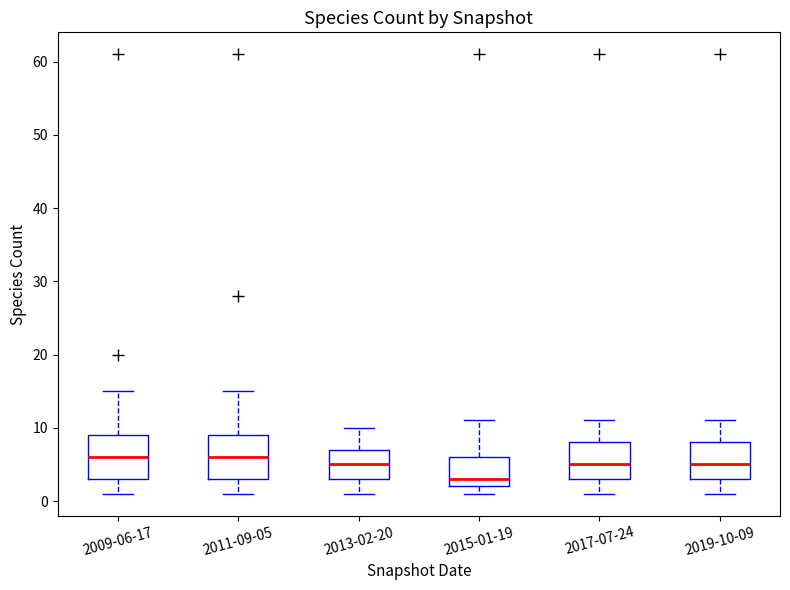

Reading left to right, transcribe this box plot: for each box, give where its median line is, the range the box spans, and where its two whiskers end, as read against the y-axis. The values are not printed on the chart, so give them approximately, as read against the axis.

2009-06-17: median 6, box 3 to 9, whiskers 1 to 15
2011-09-05: median 6, box 3 to 9, whiskers 1 to 15
2013-02-20: median 5, box 3 to 7, whiskers 1 to 10
2015-01-19: median 3, box 2 to 6, whiskers 1 to 11
2017-07-24: median 5, box 3 to 8, whiskers 1 to 11
2019-10-09: median 5, box 3 to 8, whiskers 1 to 11